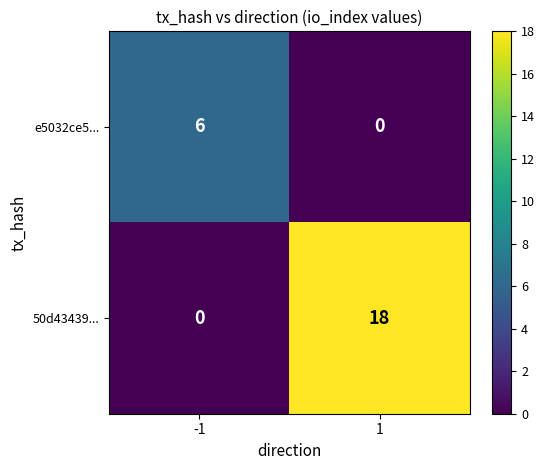

At how many categories does at least one series exceed 5?

2